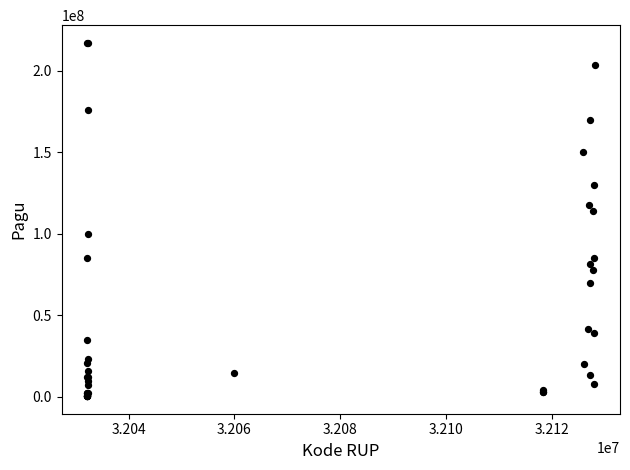

What Y value in the scatter plot is closest to 108830000?

114296000